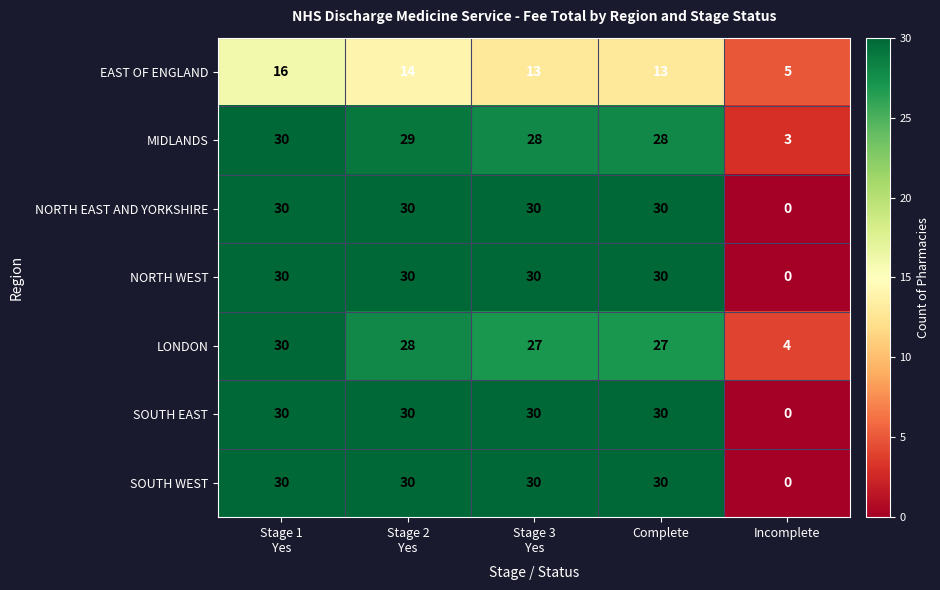

What is the spread (max minus min) of values at Complete?

17